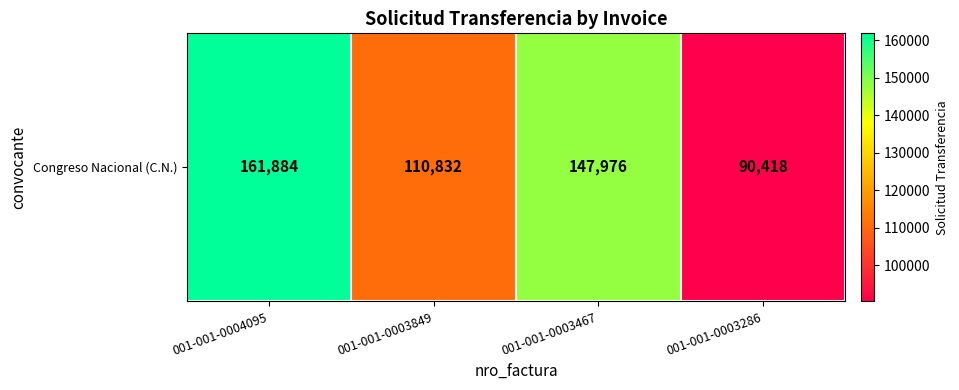

Rank the categories by value from highest to lowest.

001-001-0004095, 001-001-0003467, 001-001-0003849, 001-001-0003286